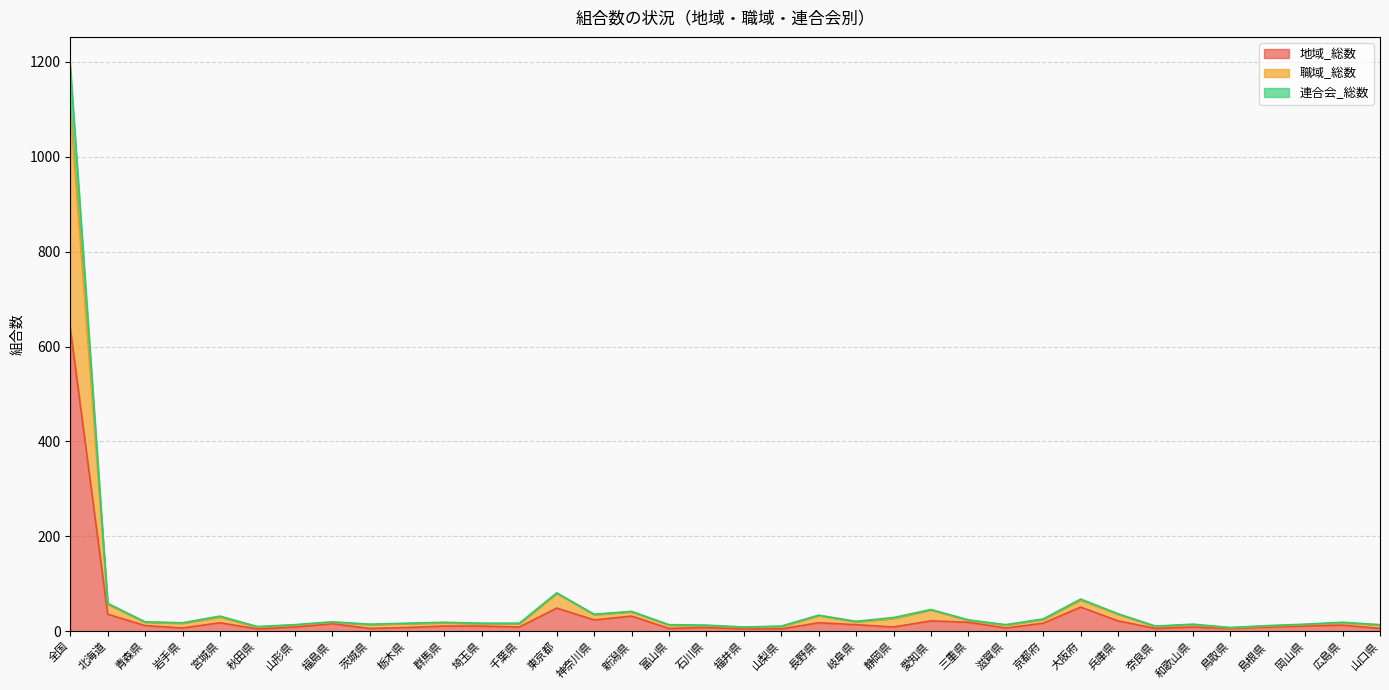

Which category has the highest value in the 地域_総数 series?

全国